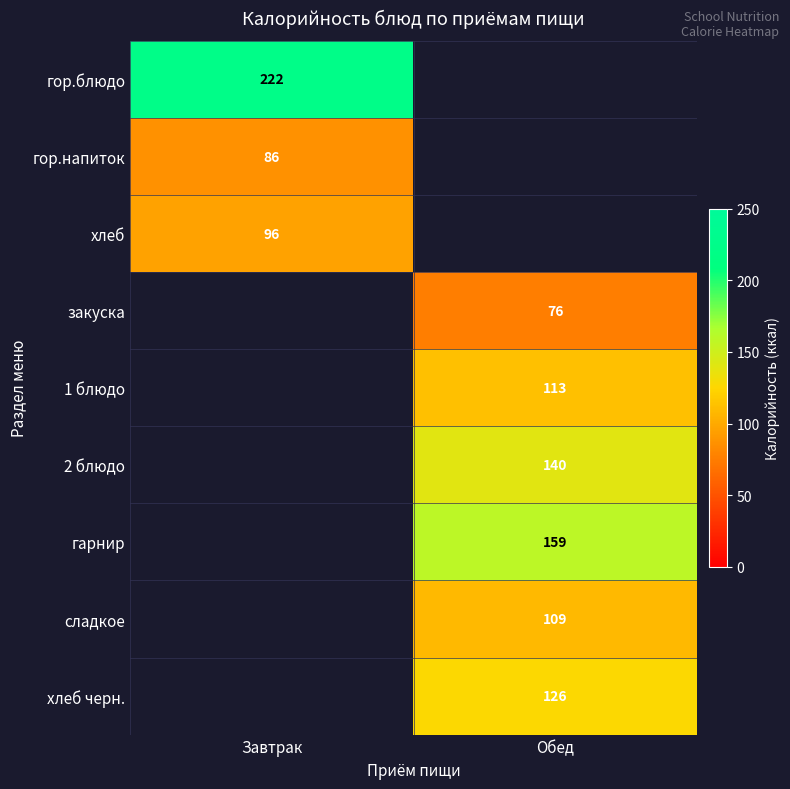

How many distinct data groups are displayed?

9